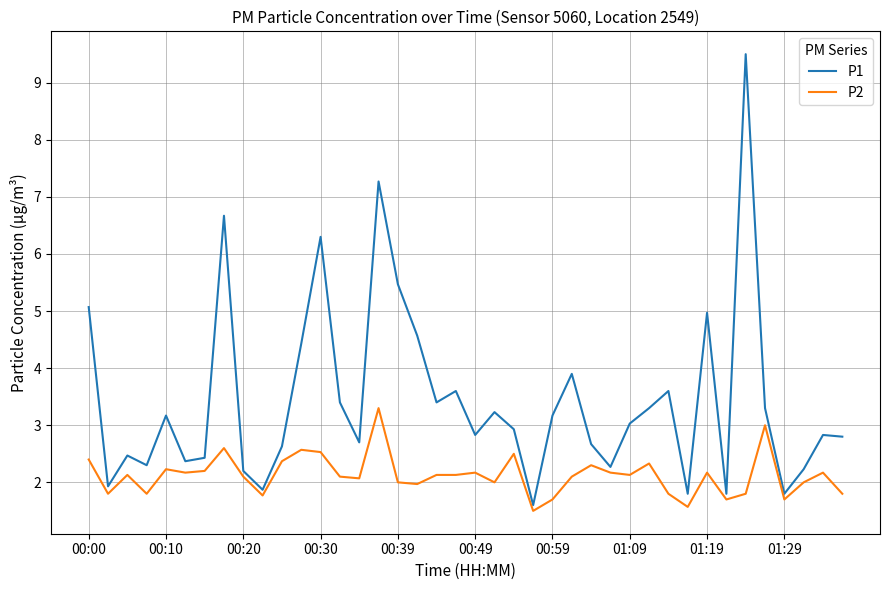

What is the maximum value shown in the chart?

9.5